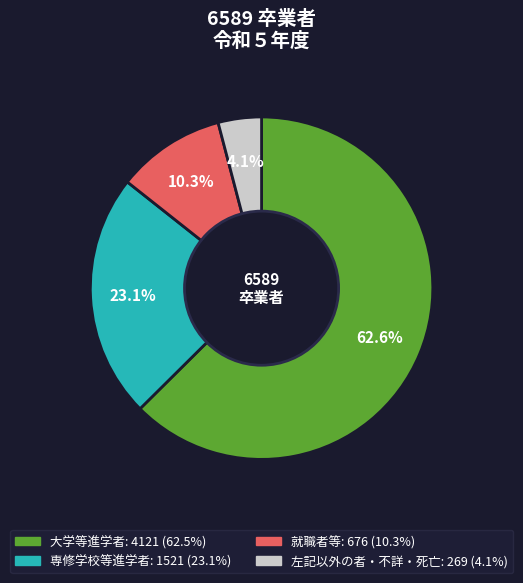

Is there any slice that represents more than half of the pie?

Yes